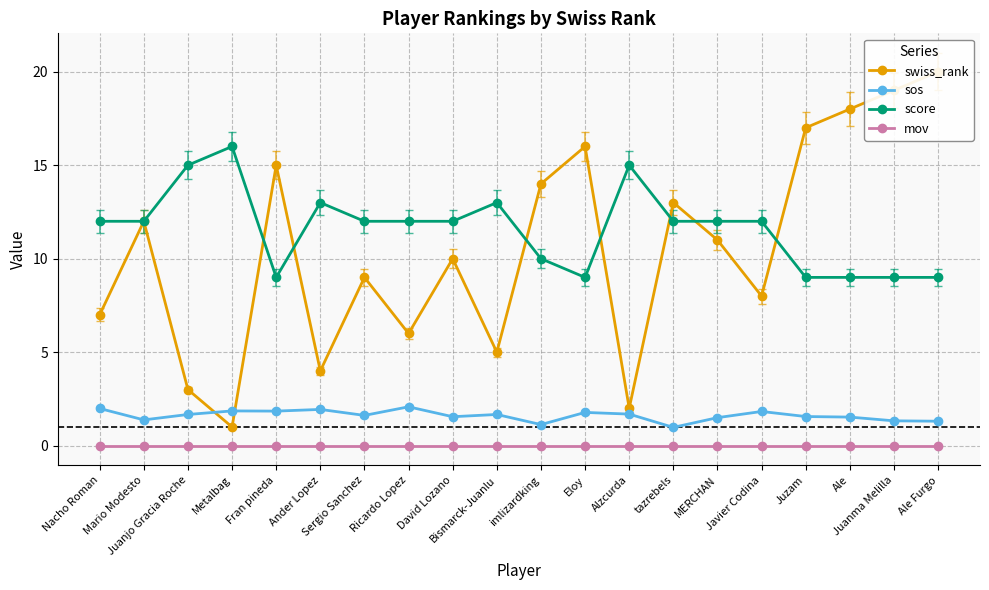

List the series in order of their peak value, lowest first.

mov, sos, score, swiss_rank